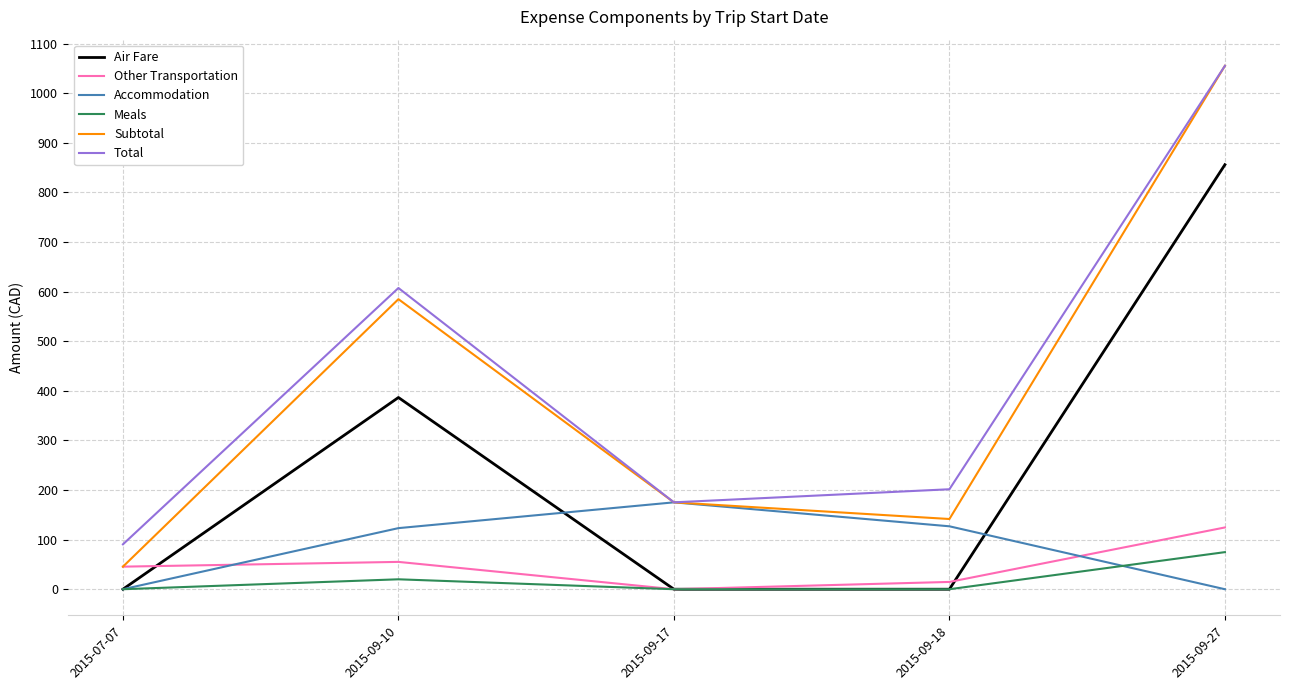

What is the average value of the Meals series?

19.0